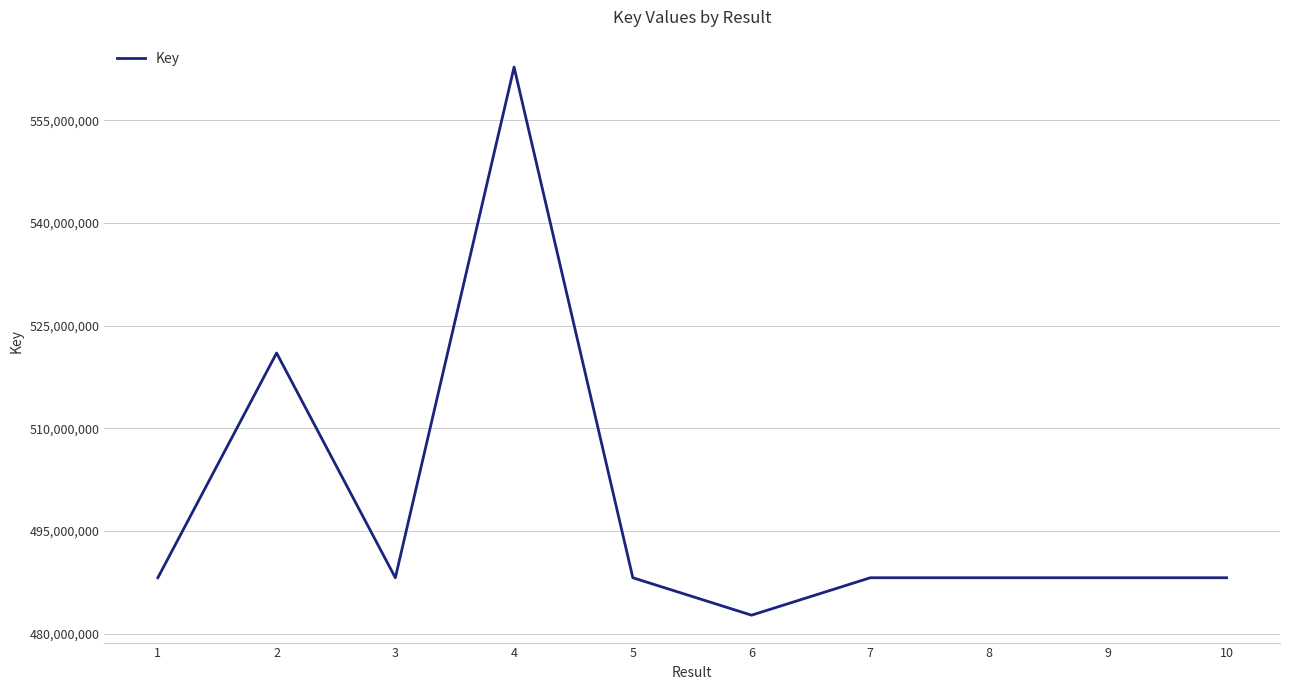

Read the value at 2, to the nearest 10.

520997790